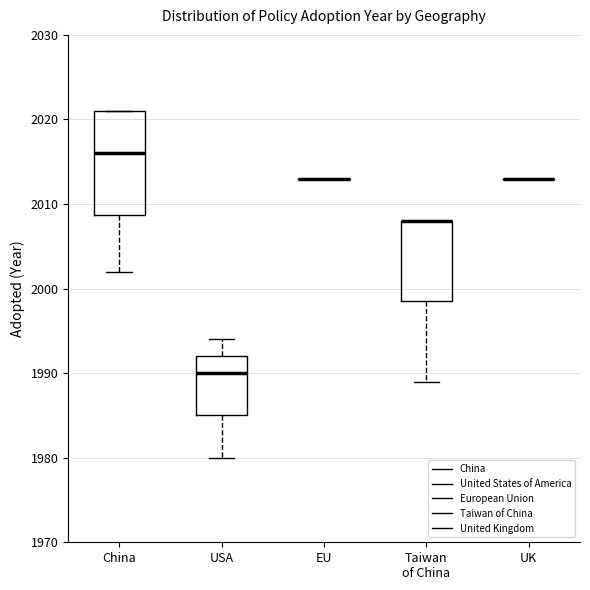

Reading left to right, transcribe this box plot: for each box, give where its median line is, the range the box spans, and where its two whiskers end, as read against the y-axis. The values are not printed on the chart, so give them approximately, as read against the axis.

China: median 2016, box 2009 to 2021, whiskers 2002 to 2021
USA: median 1990, box 1985 to 1992, whiskers 1980 to 1994
EU: box collapsed to a line at 2013, whiskers 2013 to 2013
Taiwan of China: median 2008 (drawn on the box's upper edge), box 1999 to 2008, whiskers 1989 to 2008
UK: box collapsed to a line at 2013, whiskers 2013 to 2013